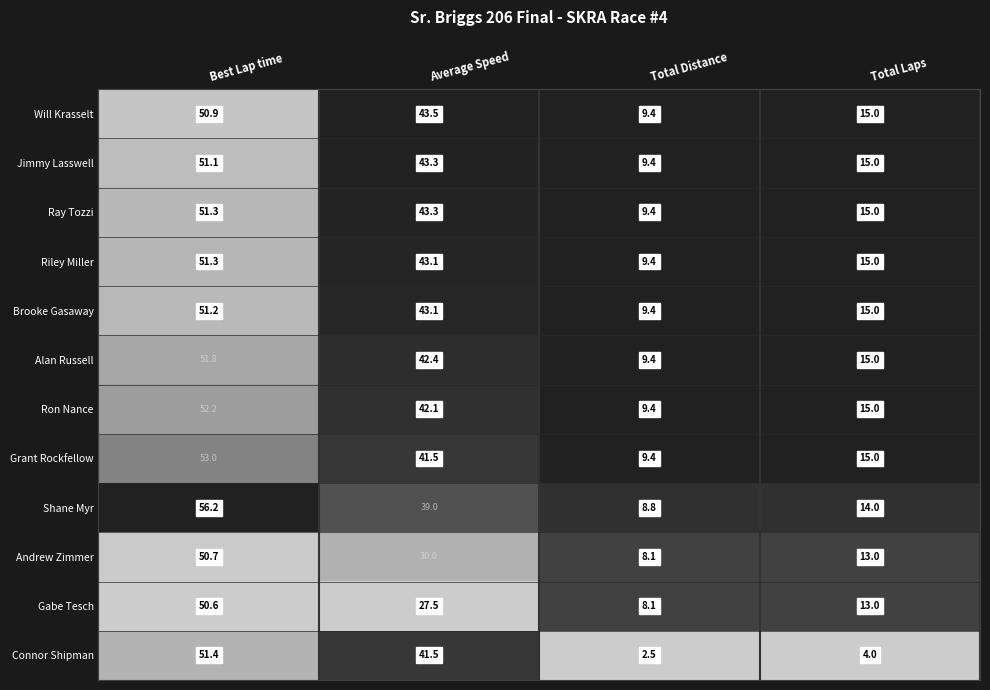

The Alan Russell series shows 16.9 at Total Distance. True or false?

False